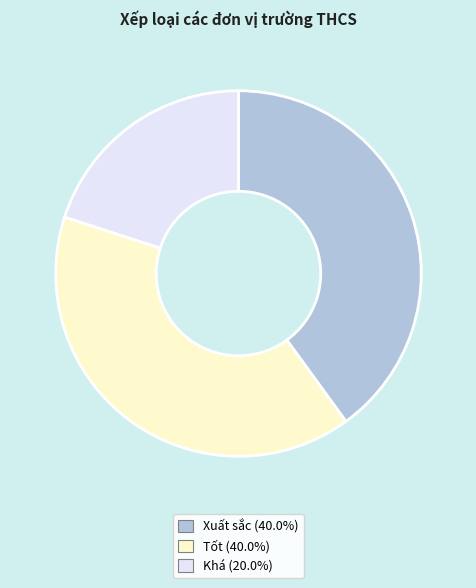

Is there a majority slice in this chart?

No